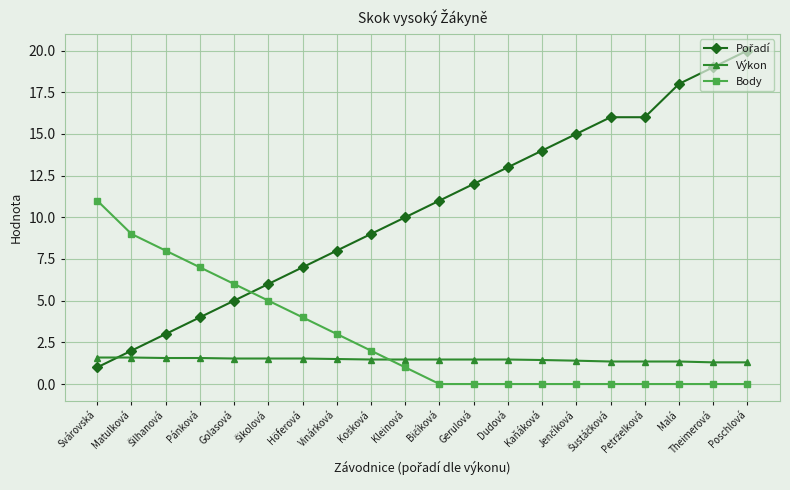

What is the label of the 17th point from the right?

Pánková